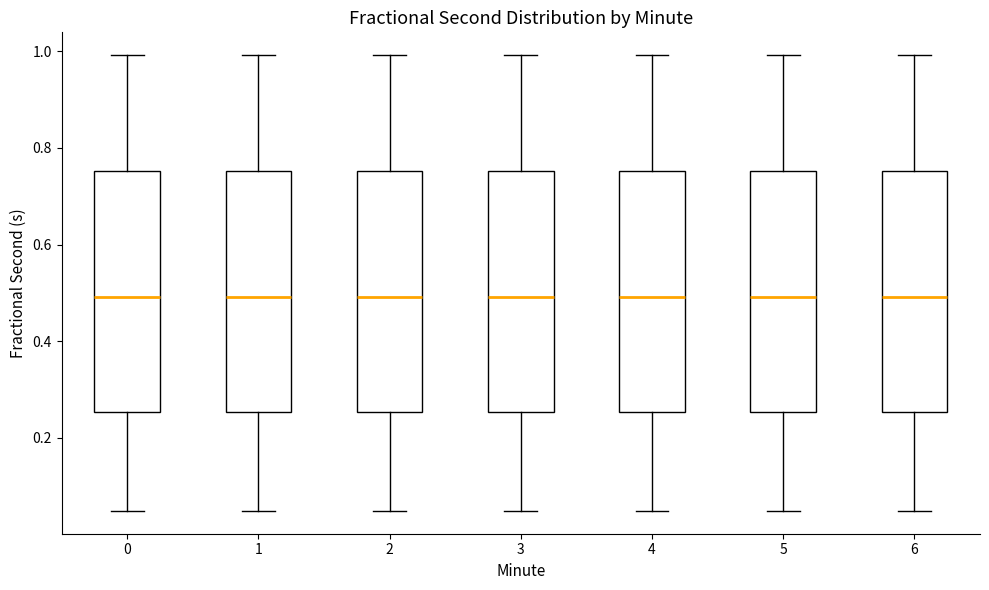

Where is the upper edge of the box at x = 5 on the y-axis? The values are not printed on the chart, so give them approximately, as read against the axis.

0.76